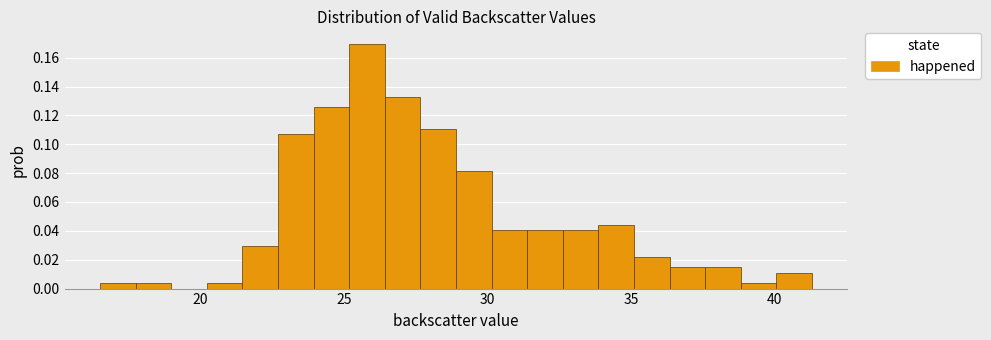

Read against the x-axis, roughly where is the centre of the tallest bar?

26.0